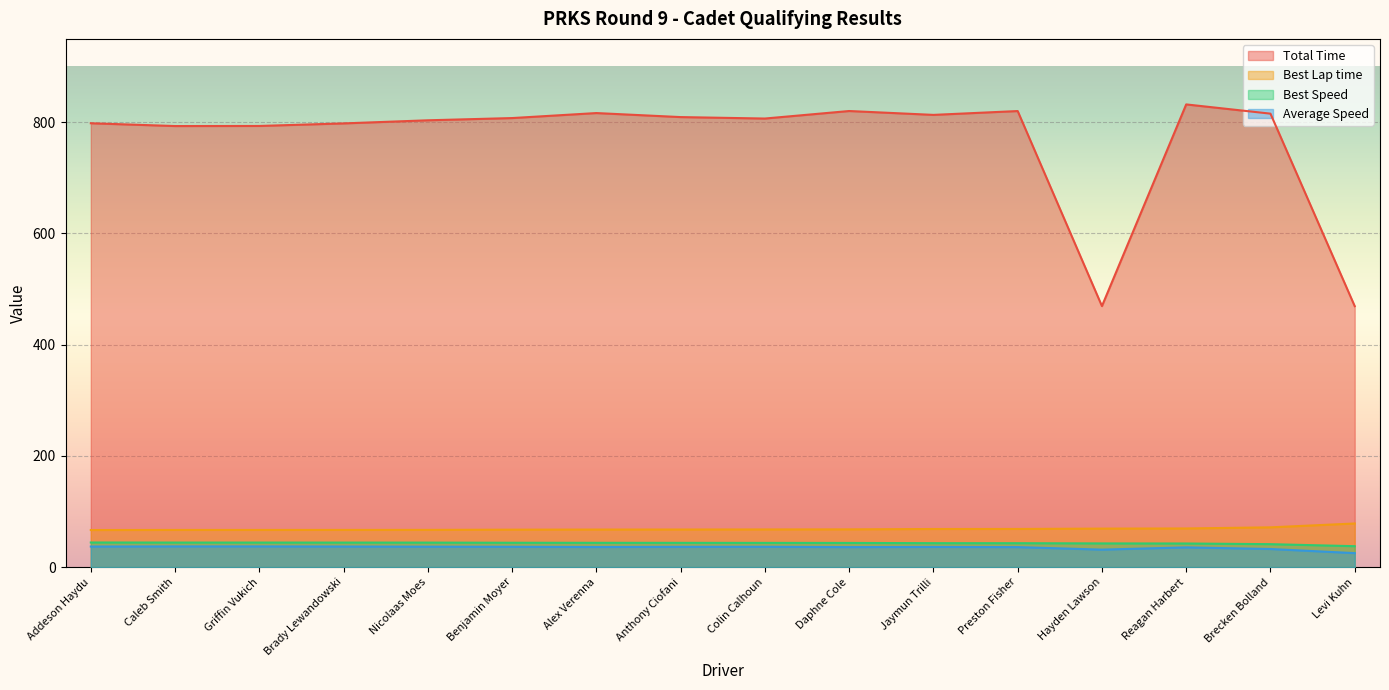

What position from the left is Addeson Haydu?

1